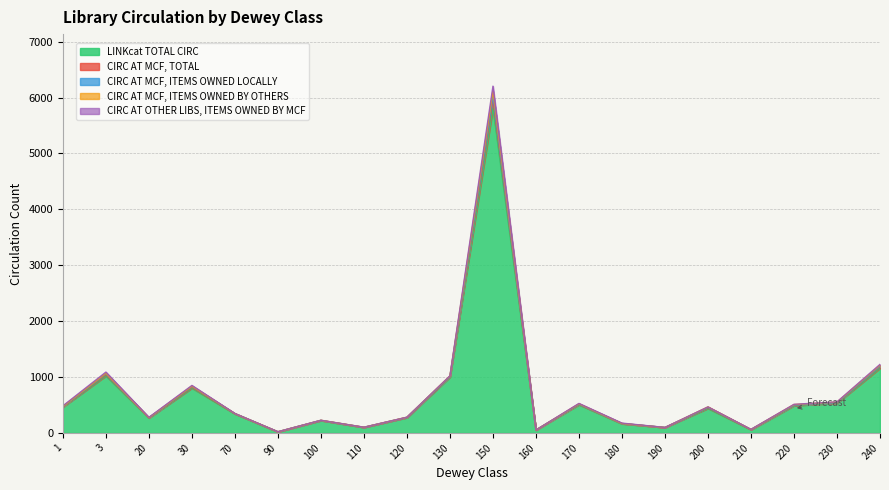

How many lines are shown in the chart?

5